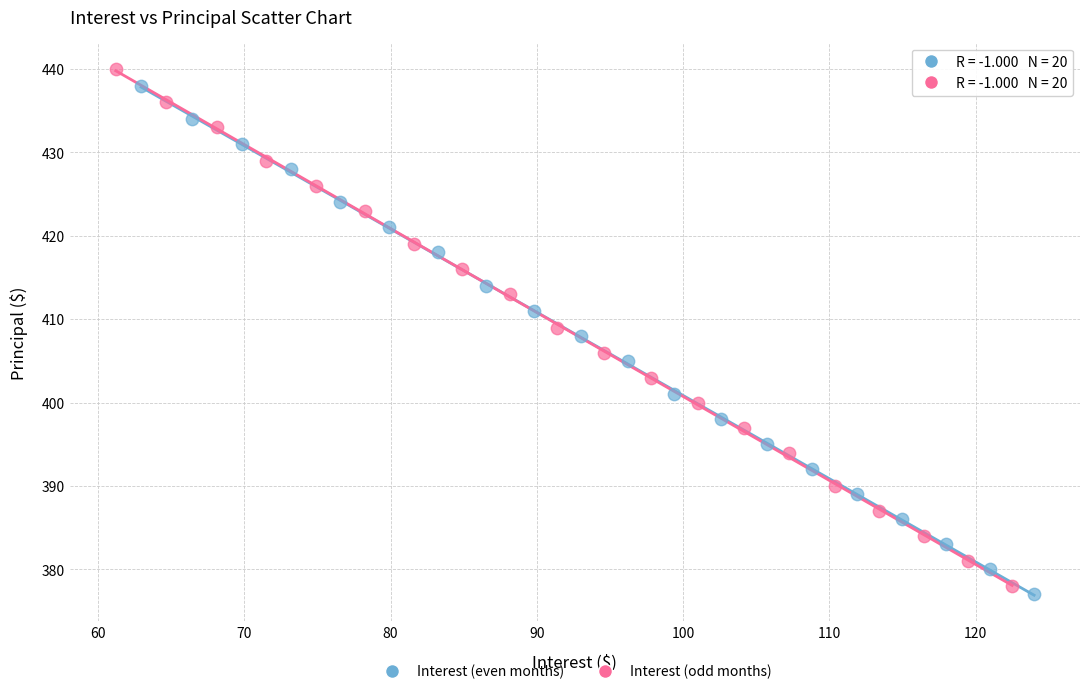

Which series has the largest Y range (max minus min)?

Interest (odd months)